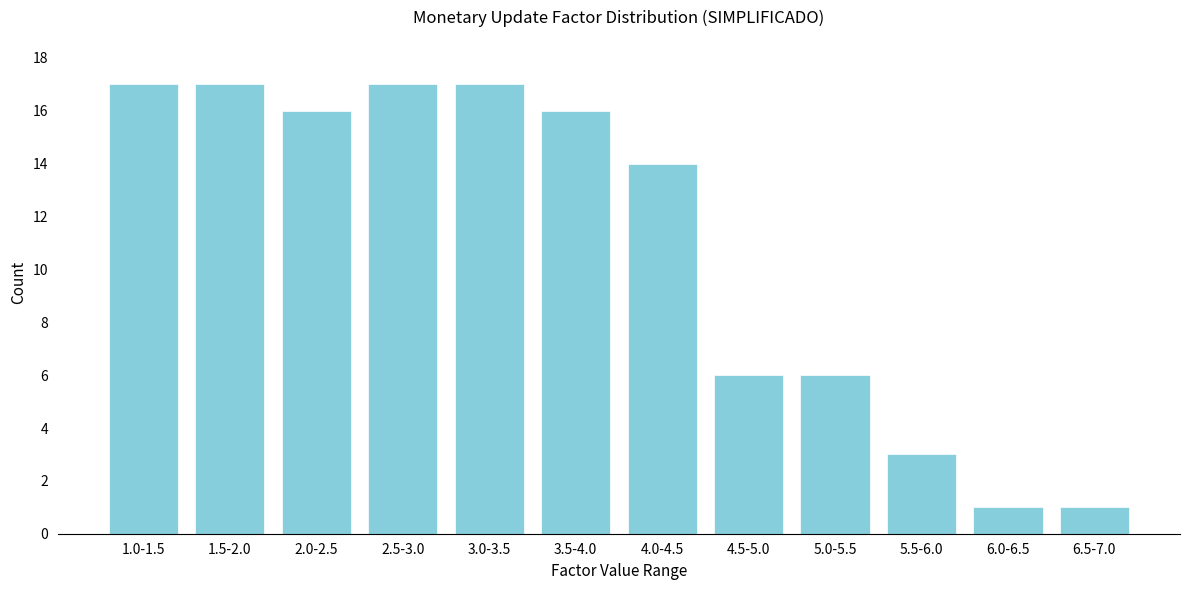

Reading left to right, list all the values displayed in this chart.

17	17	16	17	17	16	14	6	6	3	1	1